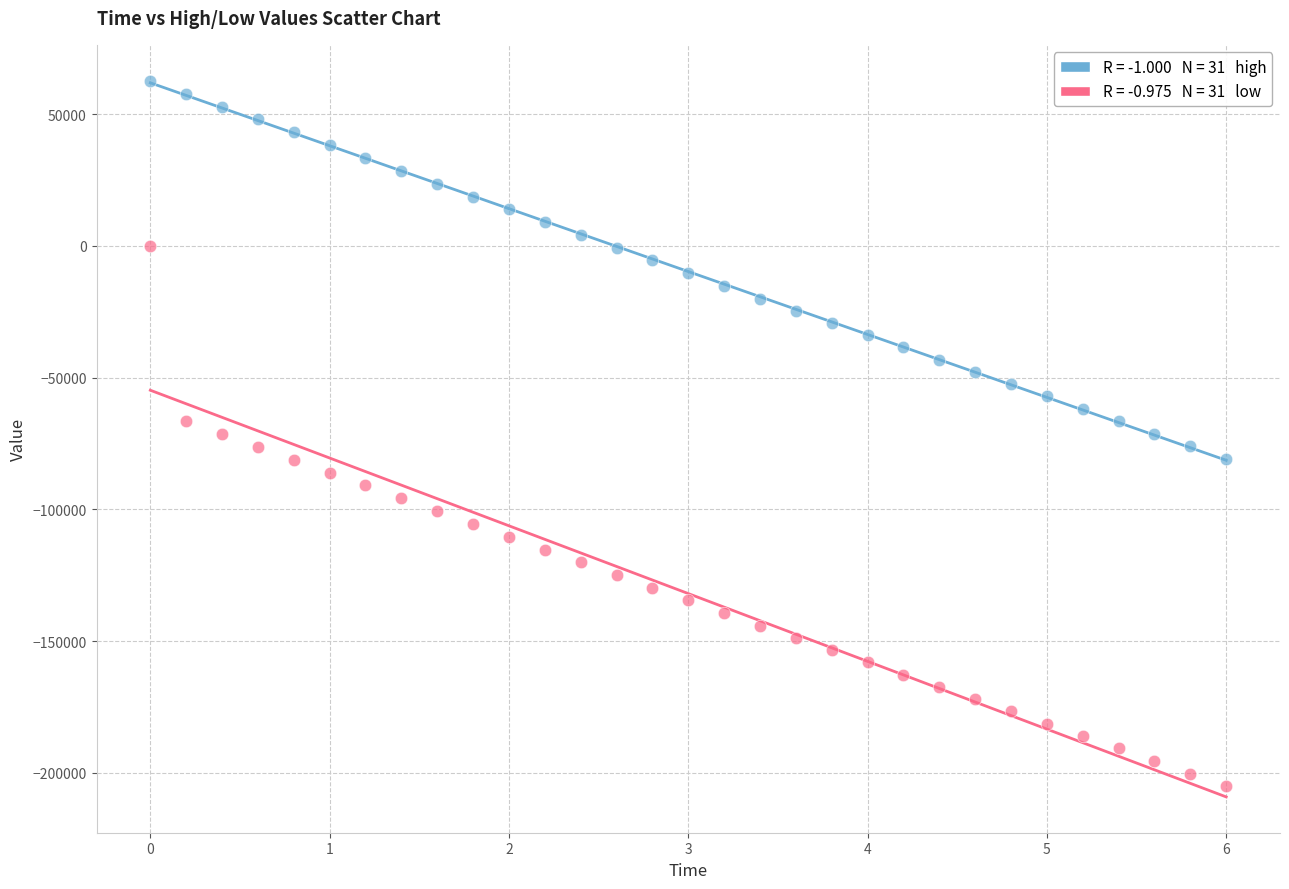

Across all data points, what is the range of X values (max minus min)?

6.0